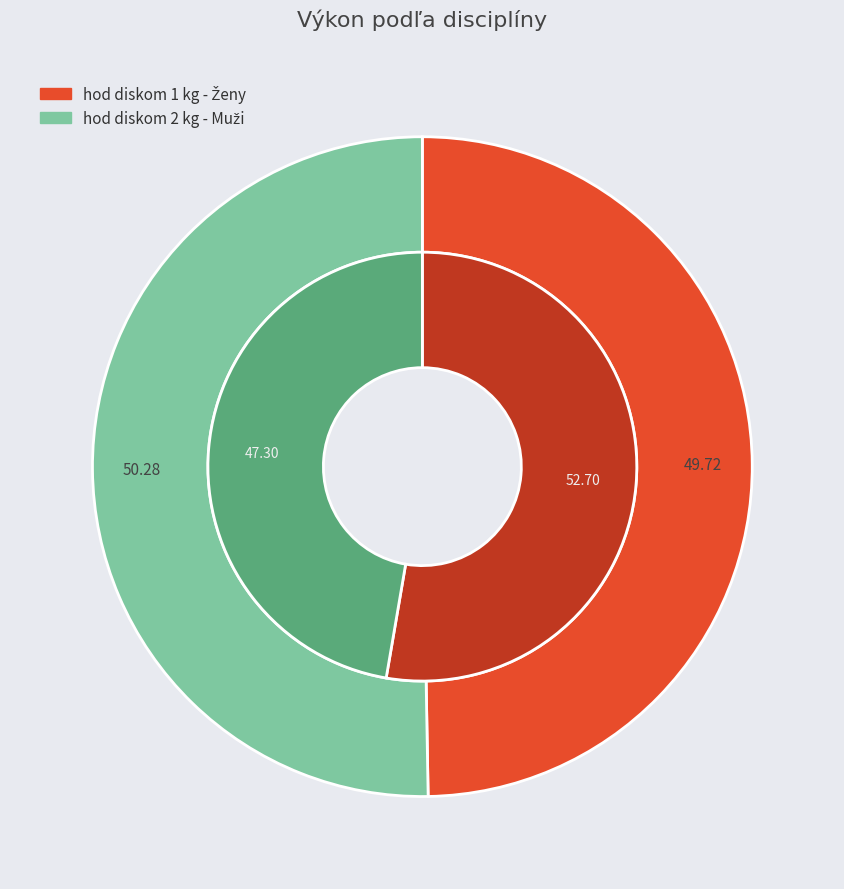

True or false: hod diskom 1 kg - Ženy accounts for 50% of the total.

True